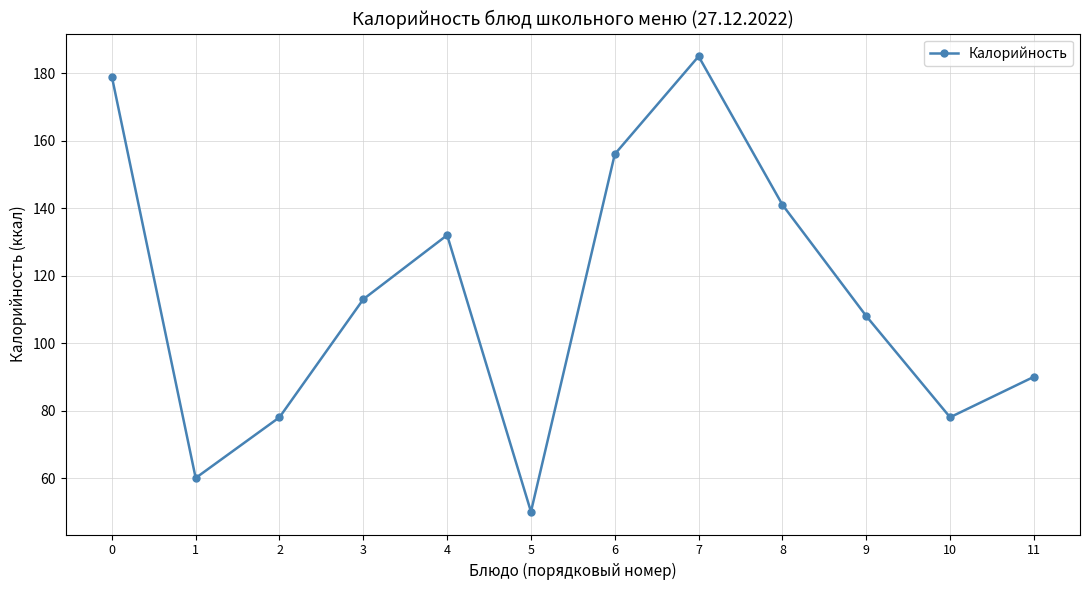

Where is the first local minimum?

1